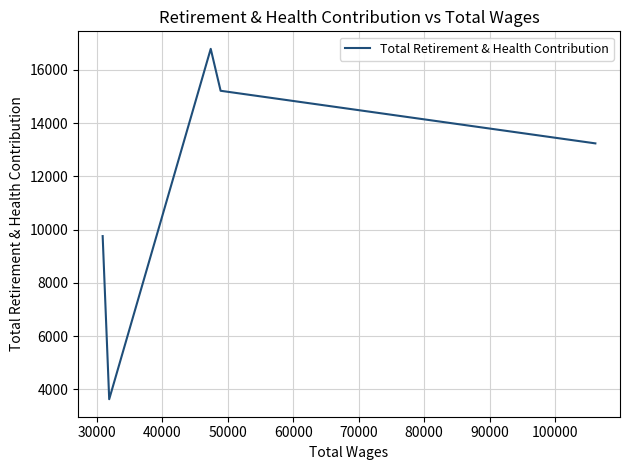

Count the values in the range 9758 to 15217.

3